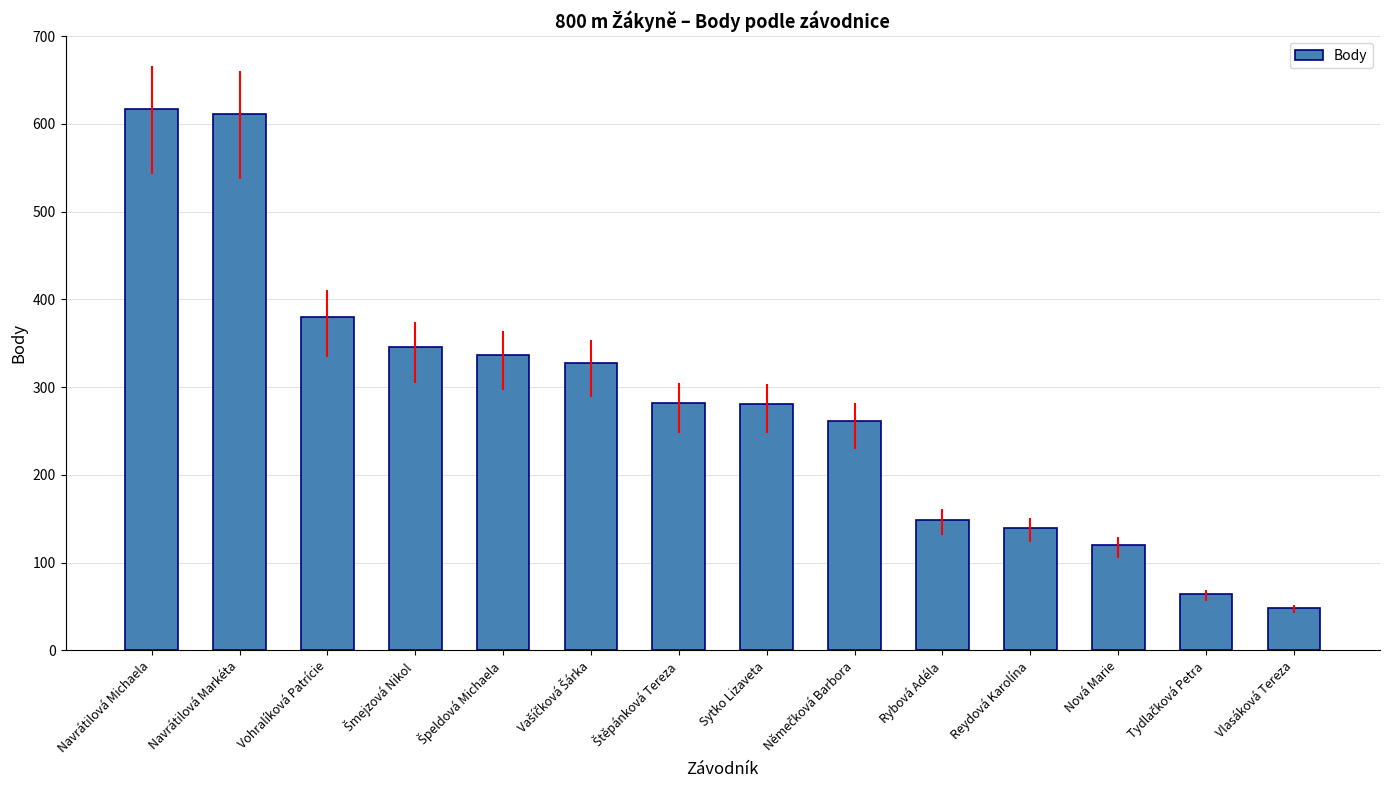

The chart shows a value of 149 at Rybová Adéla. True or false?

True